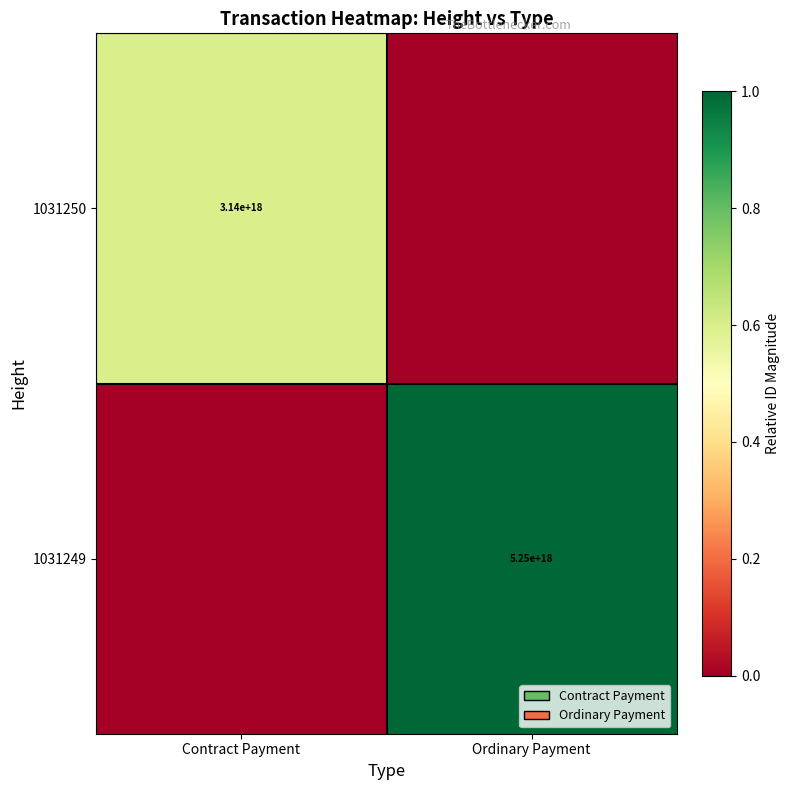

Count the number of data series in this chart.

2